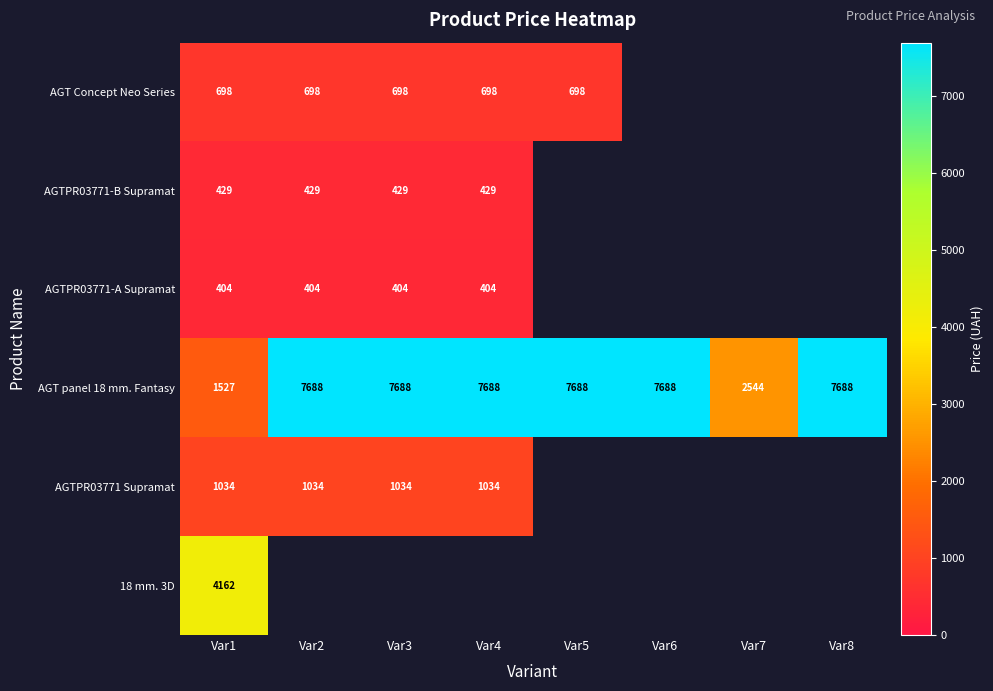

What is the total value across all series at Var1?

8254